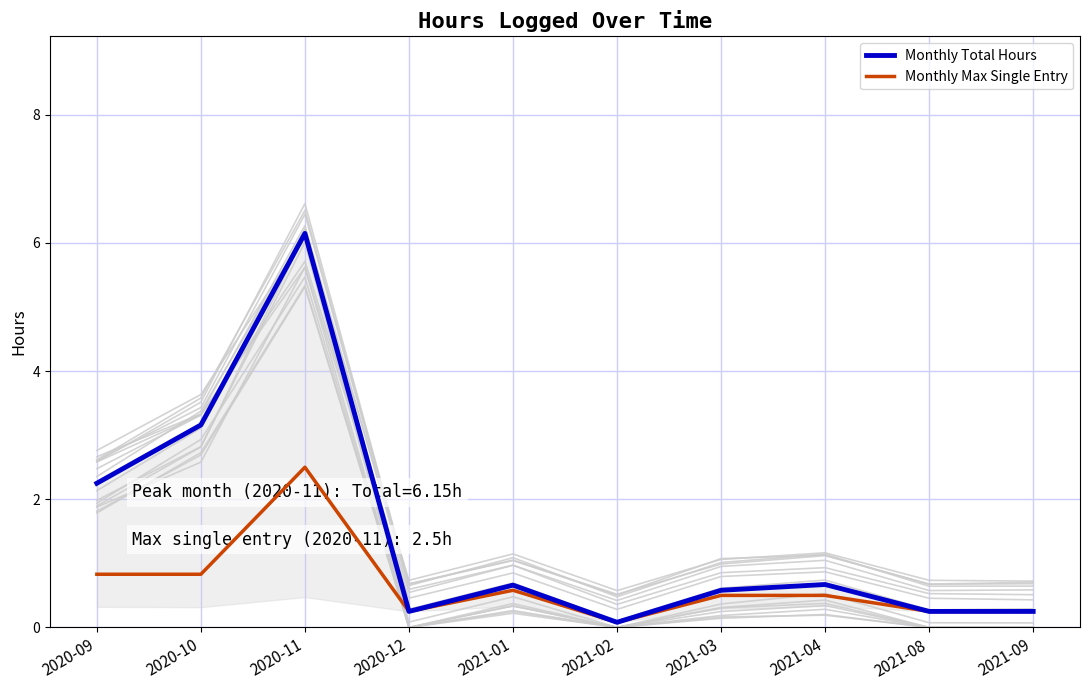

What is the label of the 8th point from the left?

2021-04